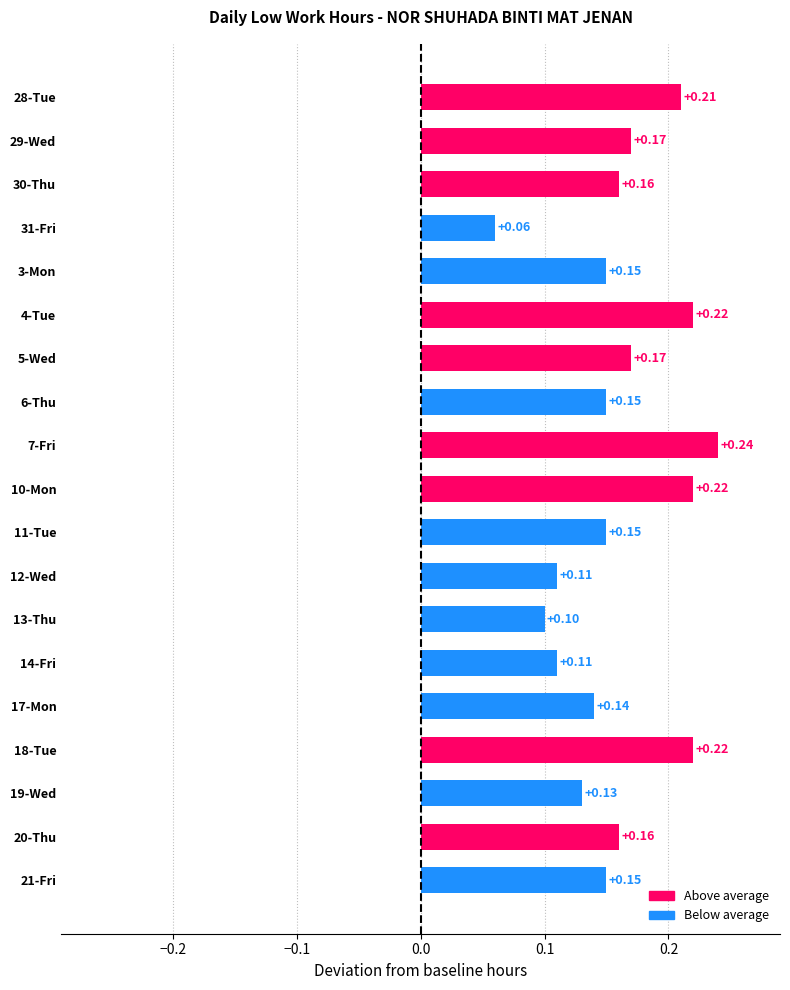

Which has a higher value, 6-Thu or 31-Fri?

6-Thu